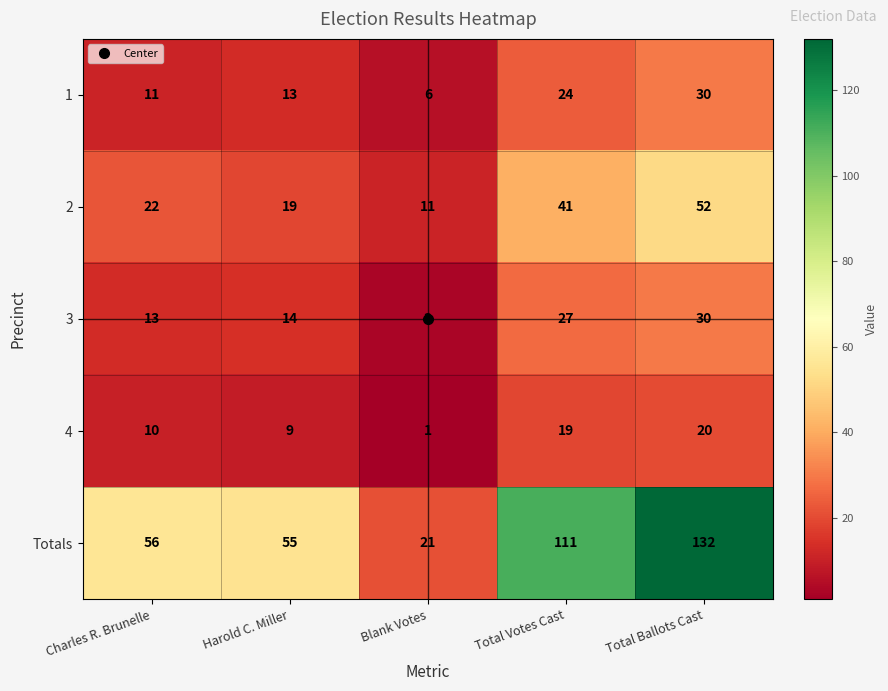

What is the total value across all series at Charles R. Brunelle?

112